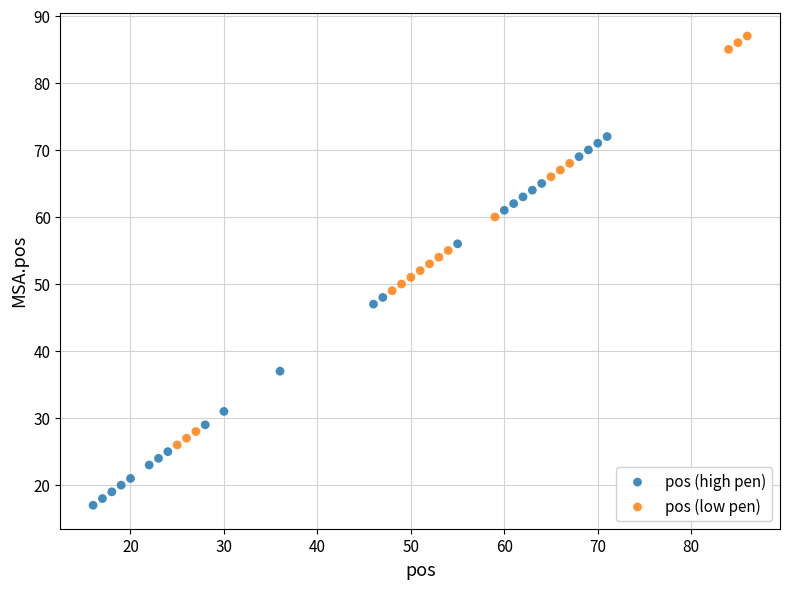

Which series contains the highest Y value?

pos (low pen)